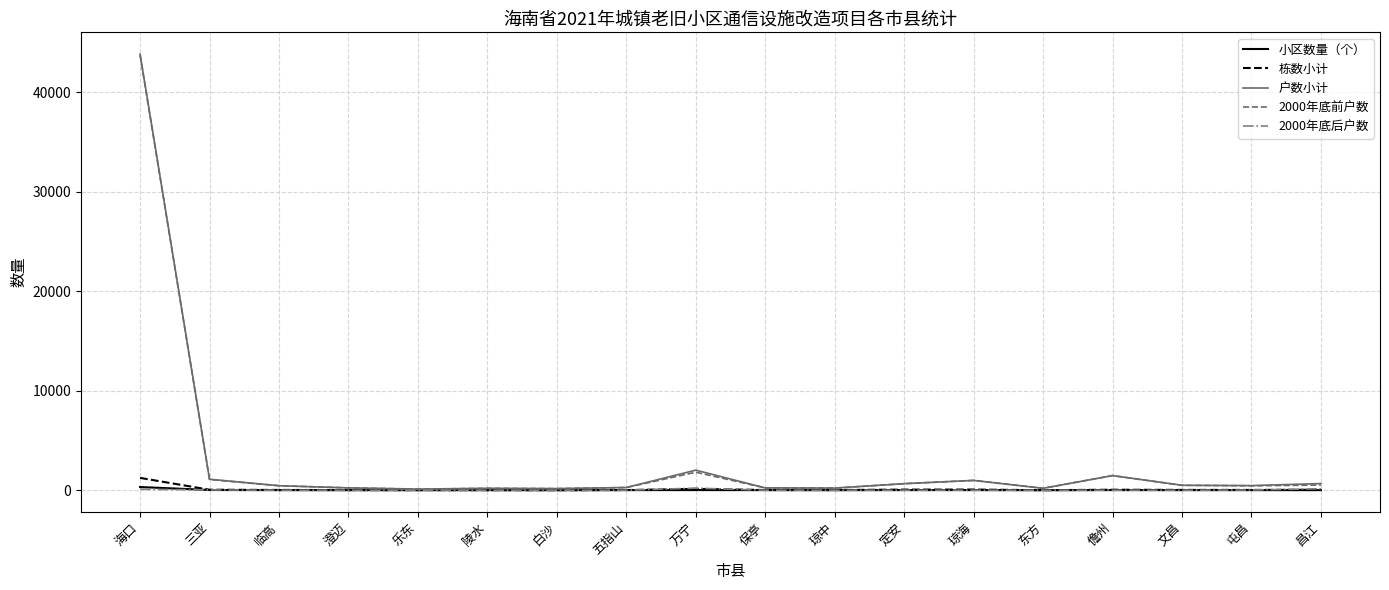

Which series has the largest range (max minus min)?

户数小计